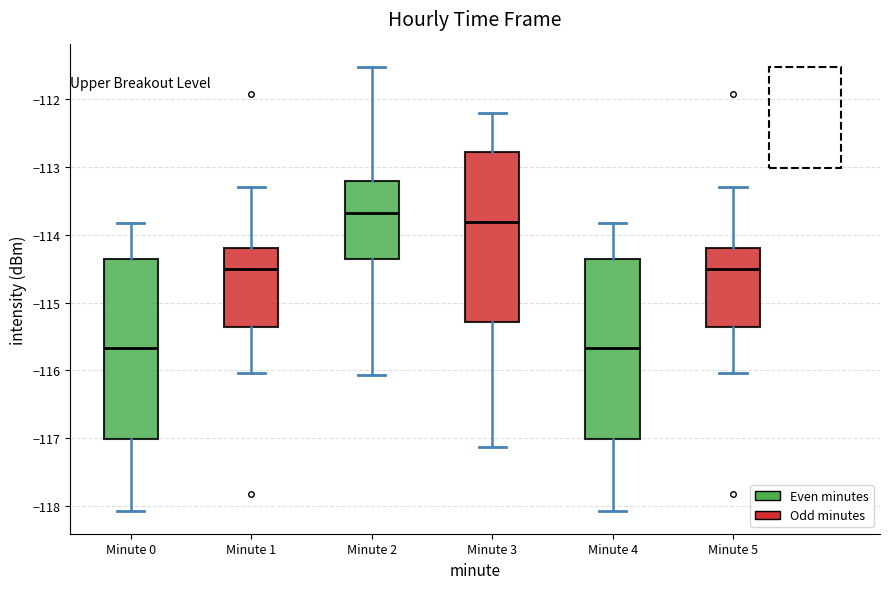

Where does the upper whisker of the box for Minute 3 end on the y-axis? The values are not printed on the chart, so give them approximately, as read against the axis.

-112.2